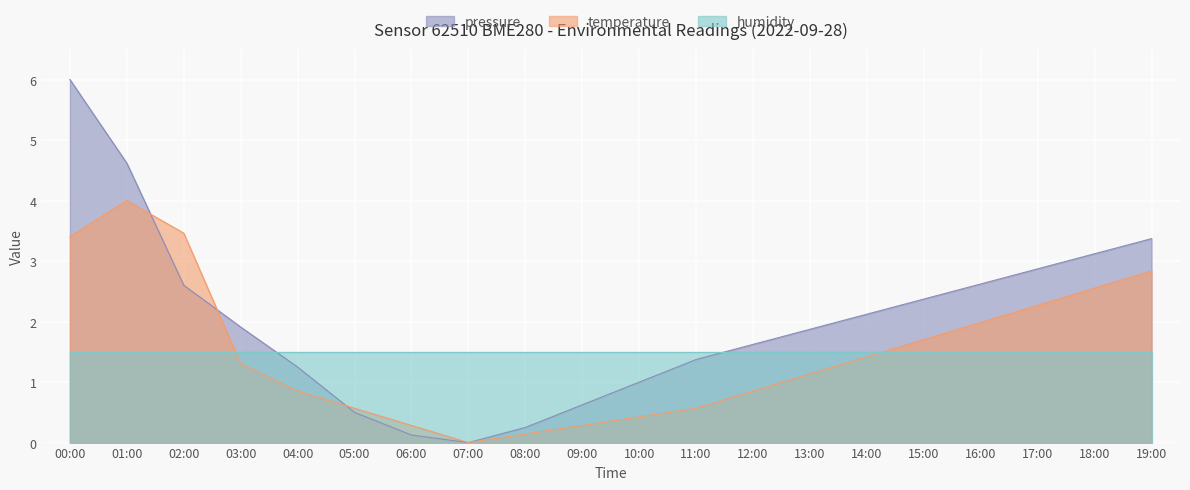

True or false: humidity and pressure intersect in this chart.

True